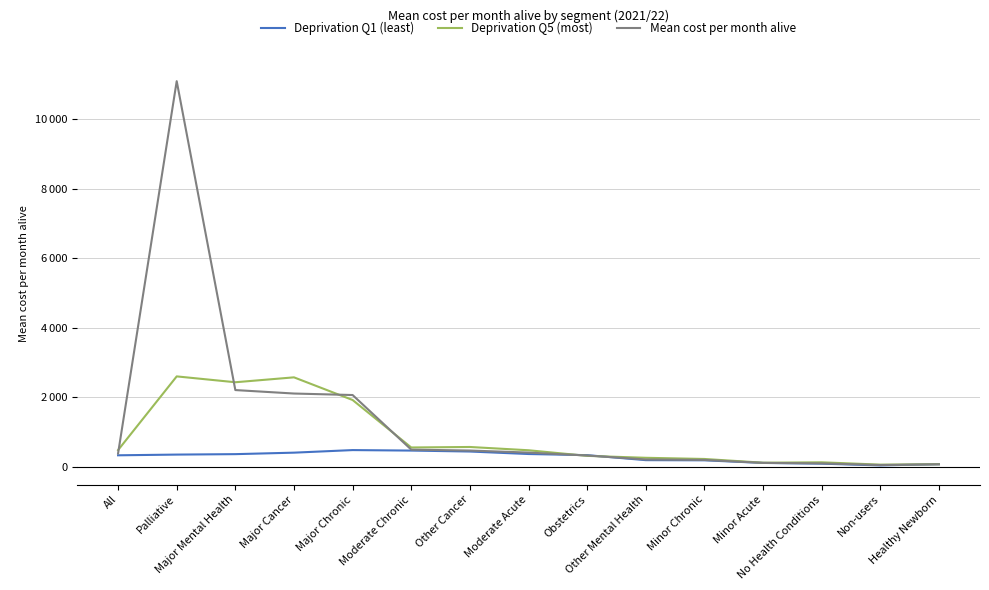

Reading right to left, list all the values displayed in this chart.

Deprivation Q1 (least): Healthy Newborn=66.7	Non-users=31.5	No Health Conditions=81.9	Minor Acute=103.3	Minor Chronic=178.2	Other Mental Health=182.9	Obstetrics=326.9	Moderate Acute=359.6	Other Cancer=431.4	Moderate Chronic=458.5	Major Chronic=472.7	Major Cancer=398.7	Major Mental Health=355.9	Palliative=343.2	All=322.7
Deprivation Q5 (most): Healthy Newborn=65.7	Non-users=53.7	No Health Conditions=121.0	Minor Acute=109.5	Minor Chronic=216.9	Other Mental Health=250.9	Obstetrics=306.3	Moderate Acute=467.8	Other Cancer=562.1	Moderate Chronic=547.8	Major Chronic=1914.5	Major Cancer=2566.6	Major Mental Health=2425.4	Palliative=2593.9	All=472.7
Mean cost per month alive: Healthy Newborn=63.9	Non-users=42.8	No Health Conditions=90.9	Minor Acute=104.3	Minor Chronic=190.0	Other Mental Health=202.7	Obstetrics=317.0	Moderate Acute=401.0	Other Cancer=459.7	Moderate Chronic=485.5	Major Chronic=2057.6	Major Cancer=2100.6	Major Mental Health=2200.3	Palliative=11092.5	All=375.3